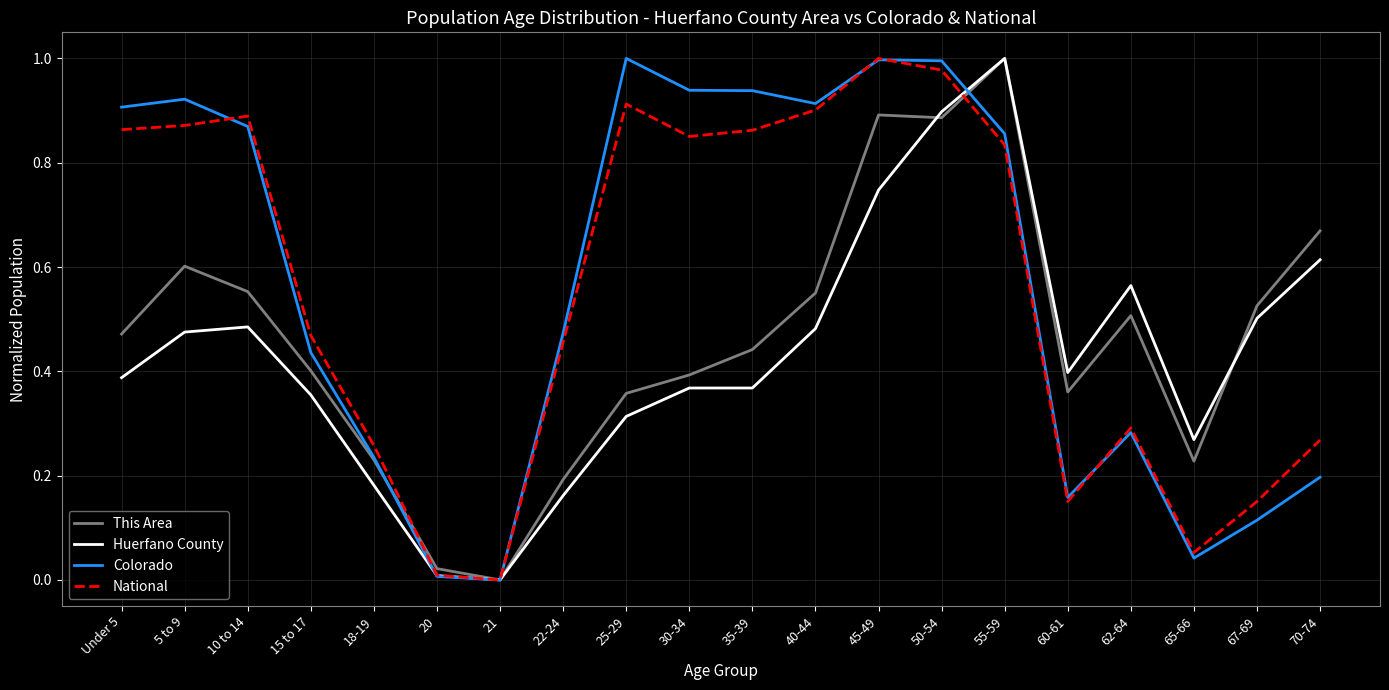

Which series changed the most between 65-66 and 67-69?

This Area